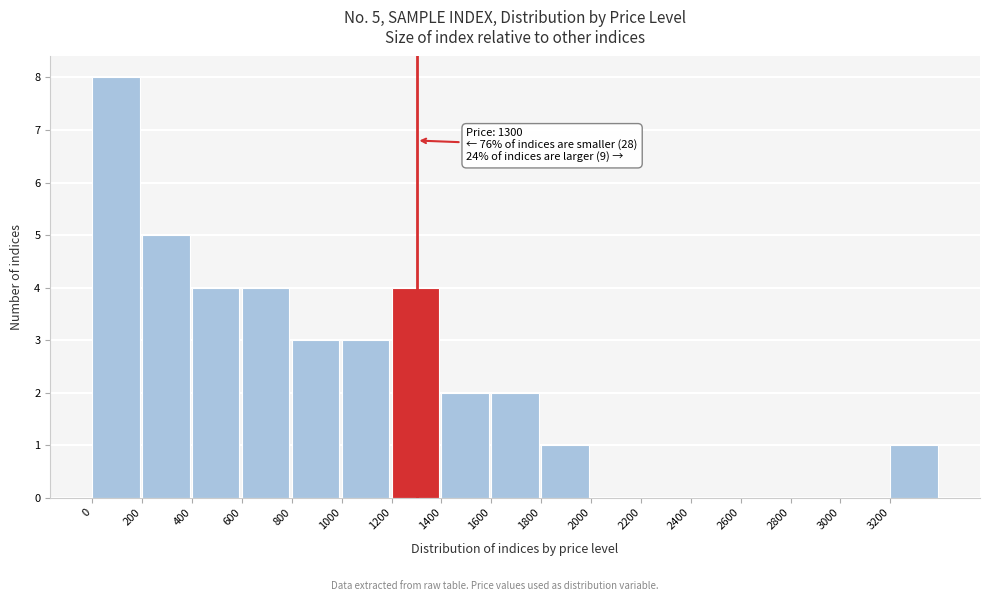

Which range on the x-axis has the tallest bar?

0 to 200